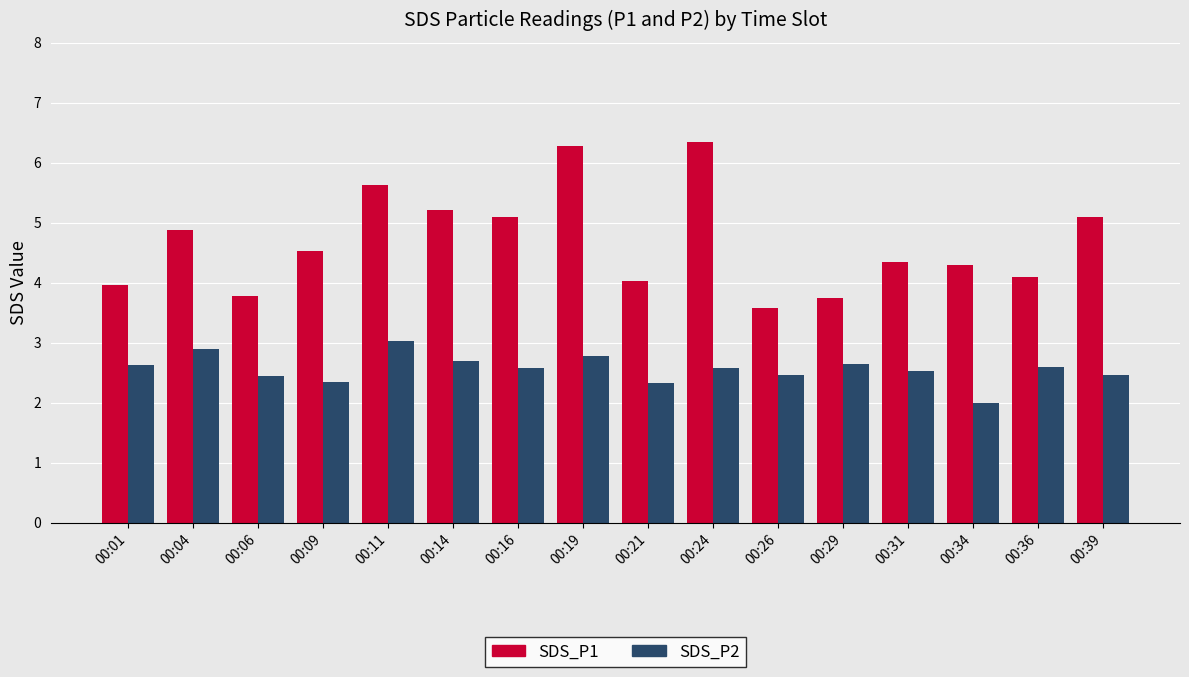

What is the difference between the maximum and second lowest values in the SDS_P2 series?

0.7